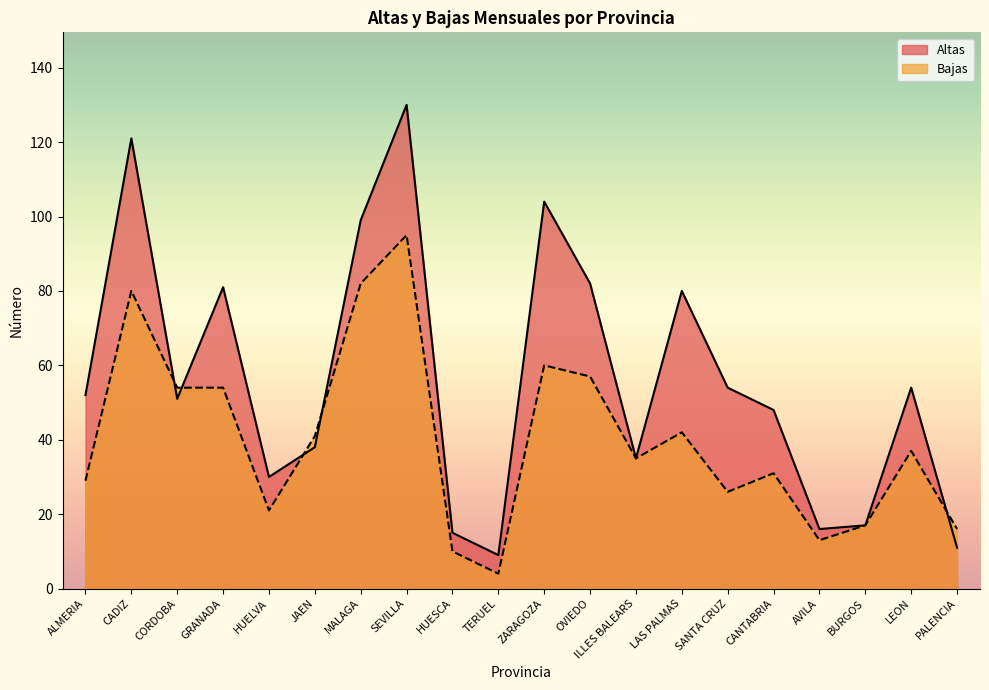

How many intersections are there between Bajas and Altas?

5